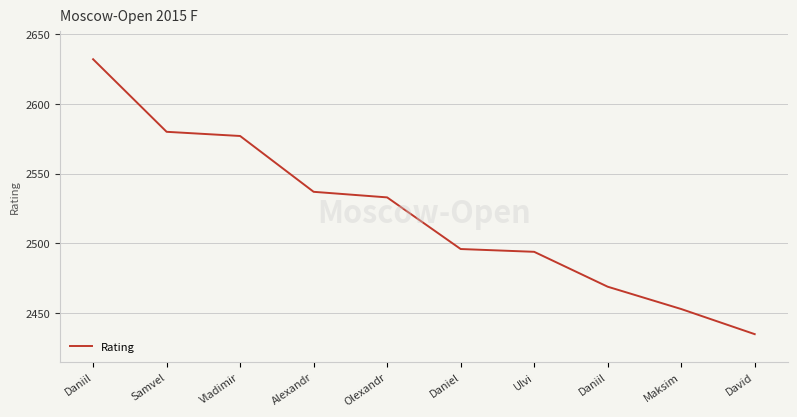

Does the chart display data point markers on the line(s)?

No